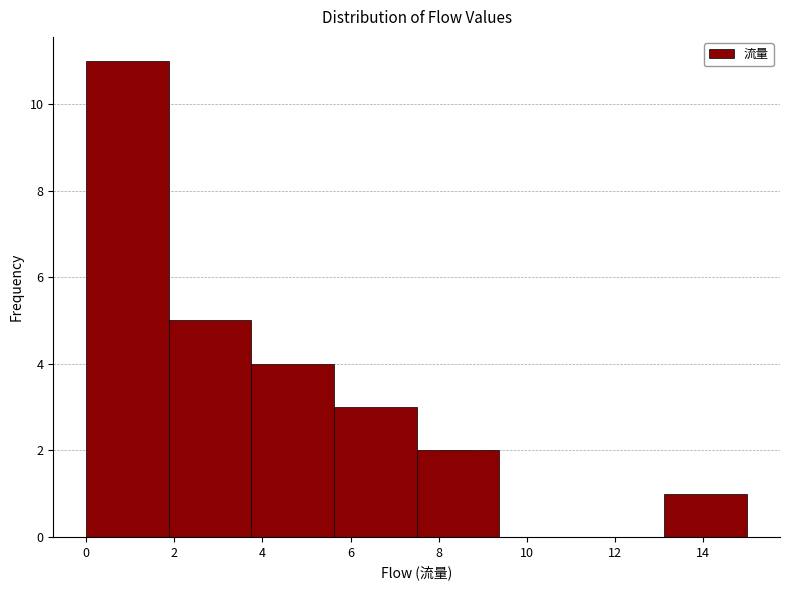

Over which range of the x-axis is the bar tallest?

0.0 to 1.8